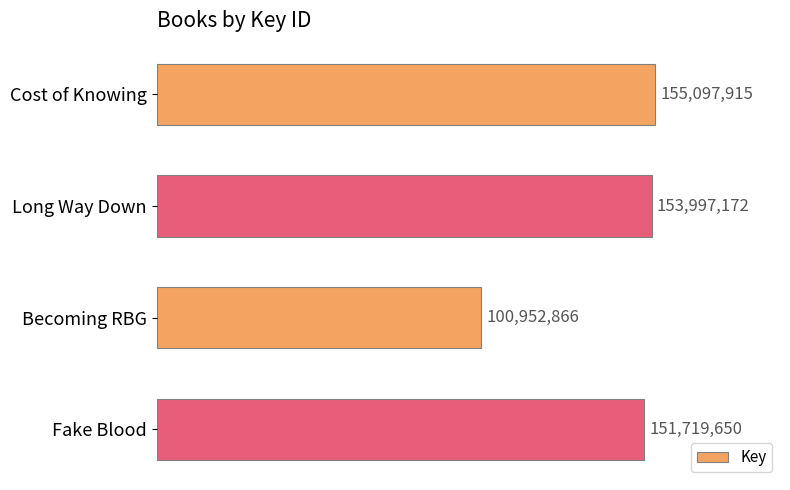

Does the chart contain any negative values?

No